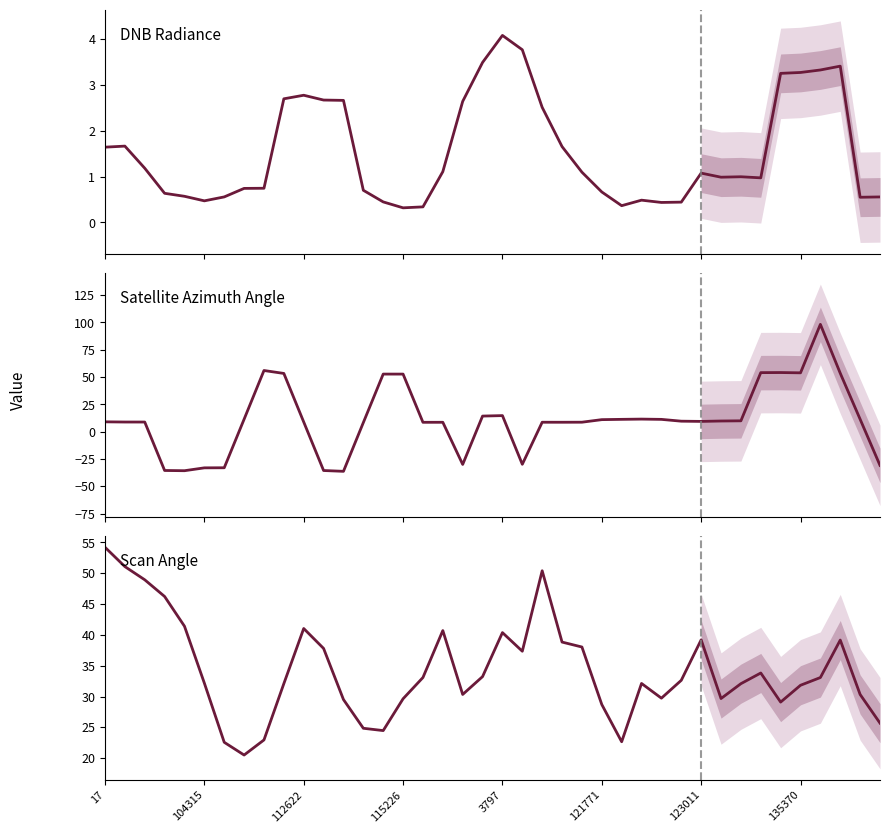

Between 28 and 35, which series saw the biggest shift?

sata